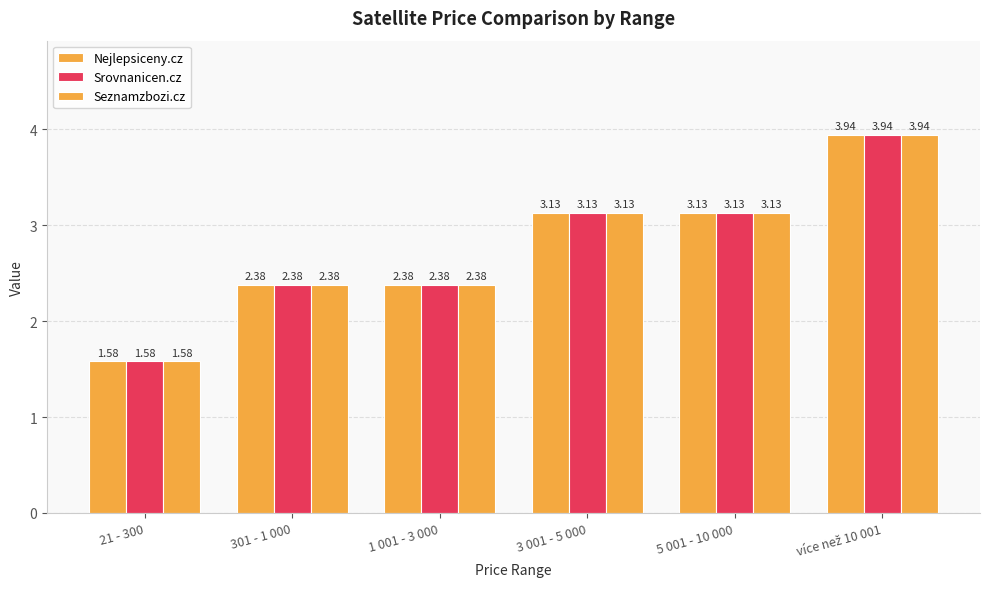

How many groups of bars are there?

6